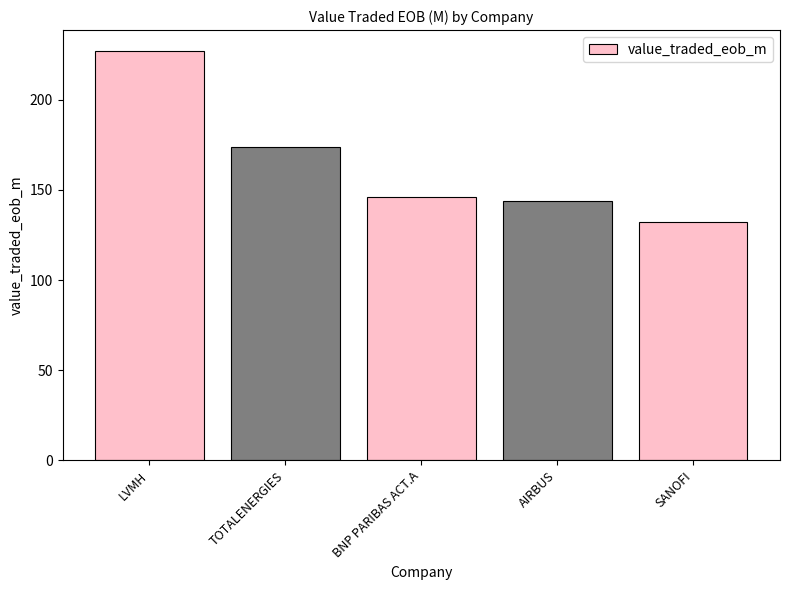

What is the sum of all values?

823.6